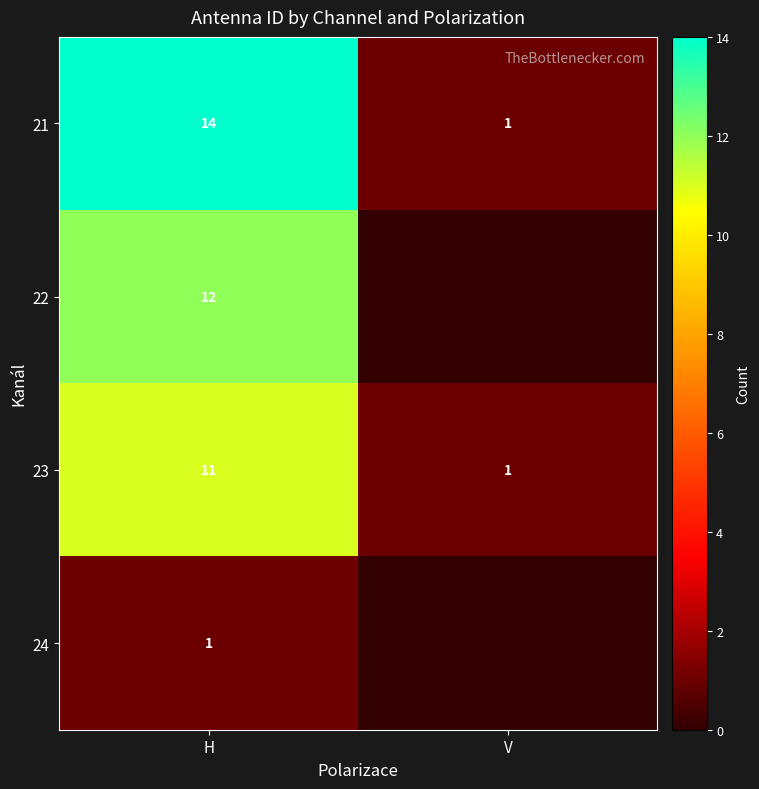

What is the difference between the 21 values at V and H?

13